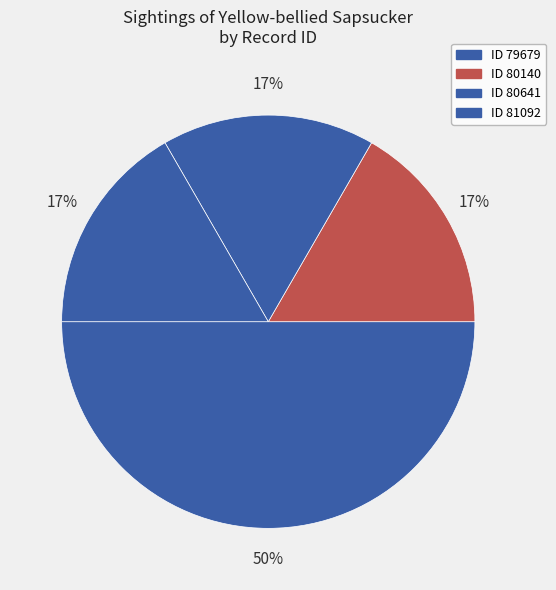

Count the number of slices in the pie.

4